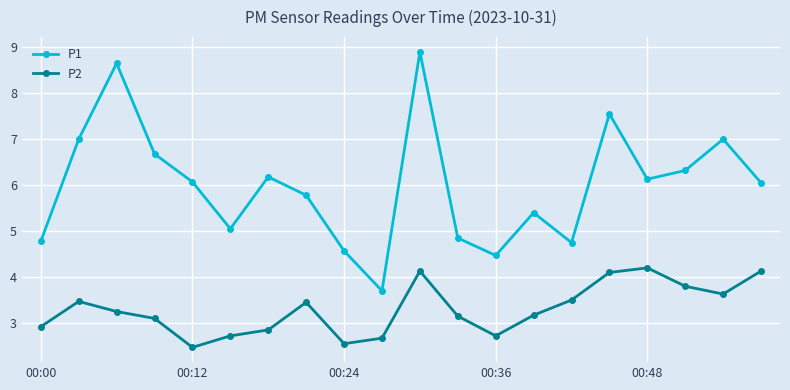

What is the sum of all P1 values?

119.9